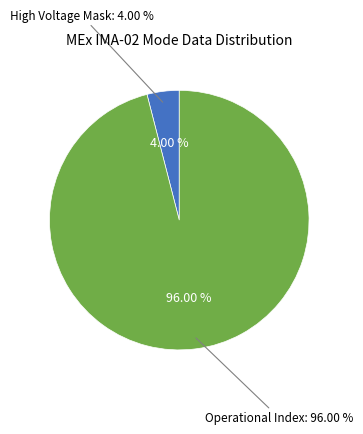

The Energy Cycle Mode slice represents 0% of the pie. True or false?

True